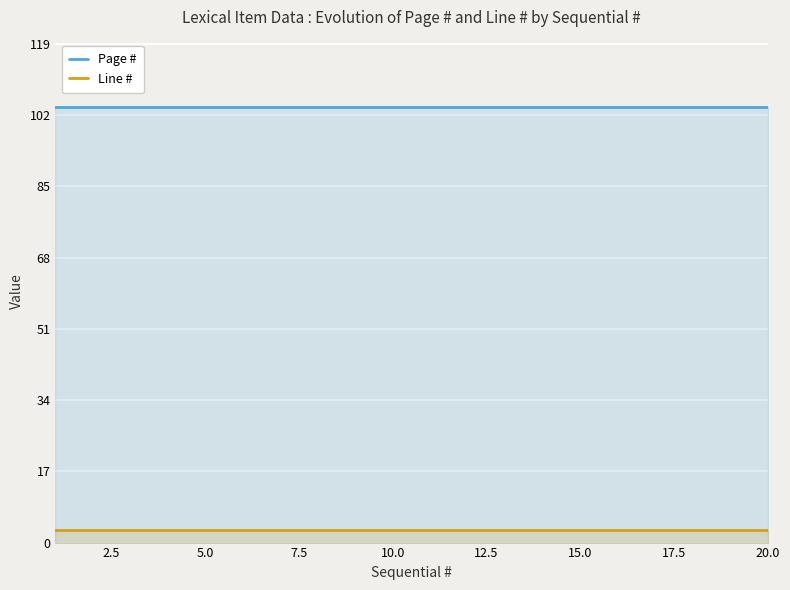

True or false: Line # has a value of 3 at 20.0.

True